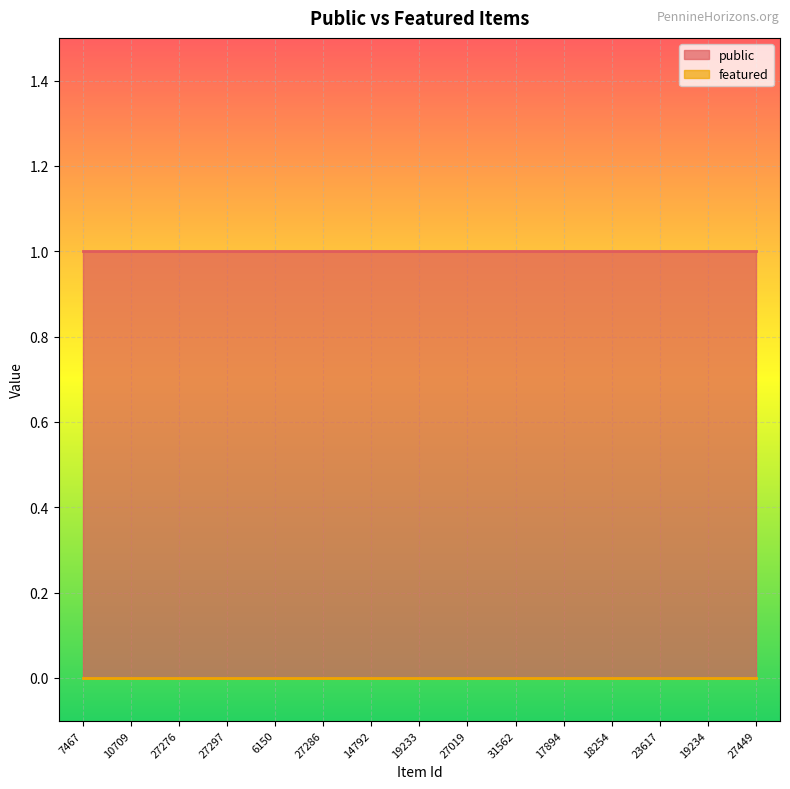

Where is featured nearest to the value 0?

7467